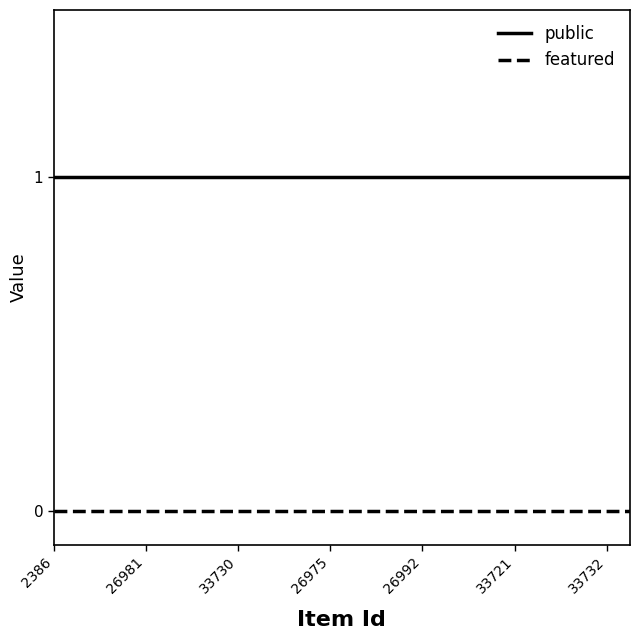

True or false: public and featured cross at least once.

False